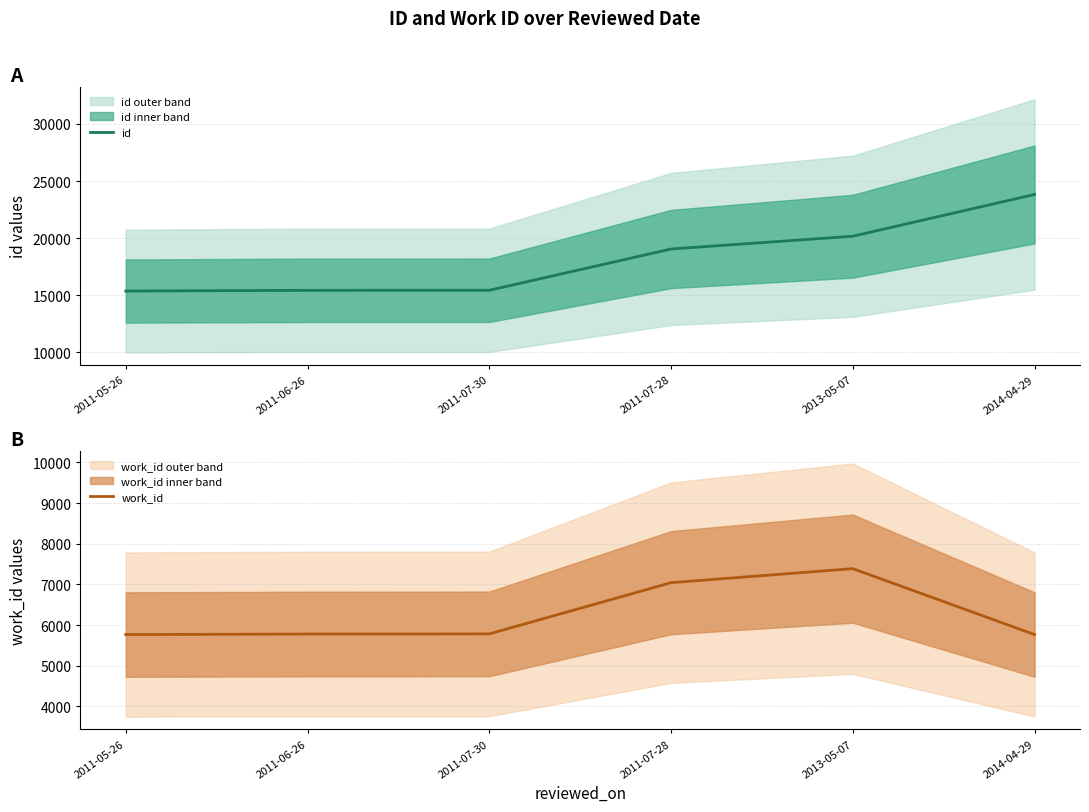

Rank the categories by work_id value from highest to lowest.

2013-05-07, 2011-07-28, 2011-07-30, 2011-06-26, 2011-05-26, 2014-04-29